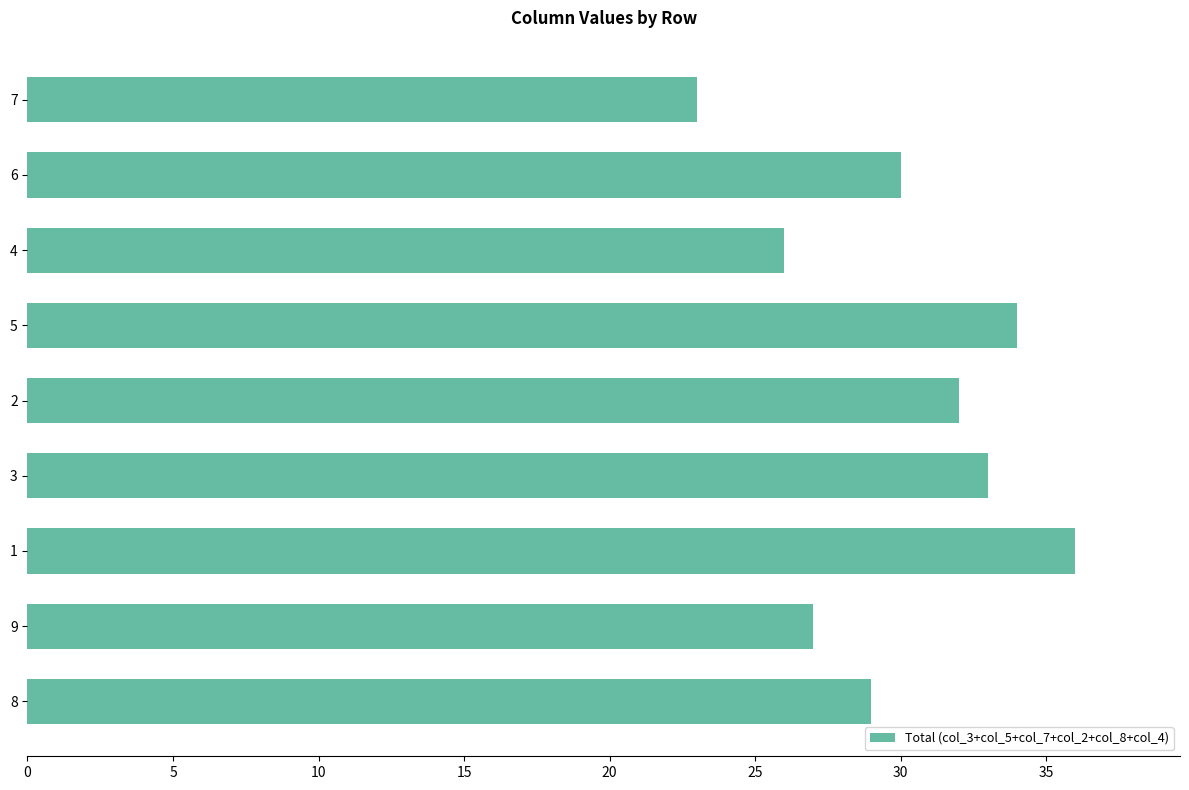

Are the bars horizontal?

Yes